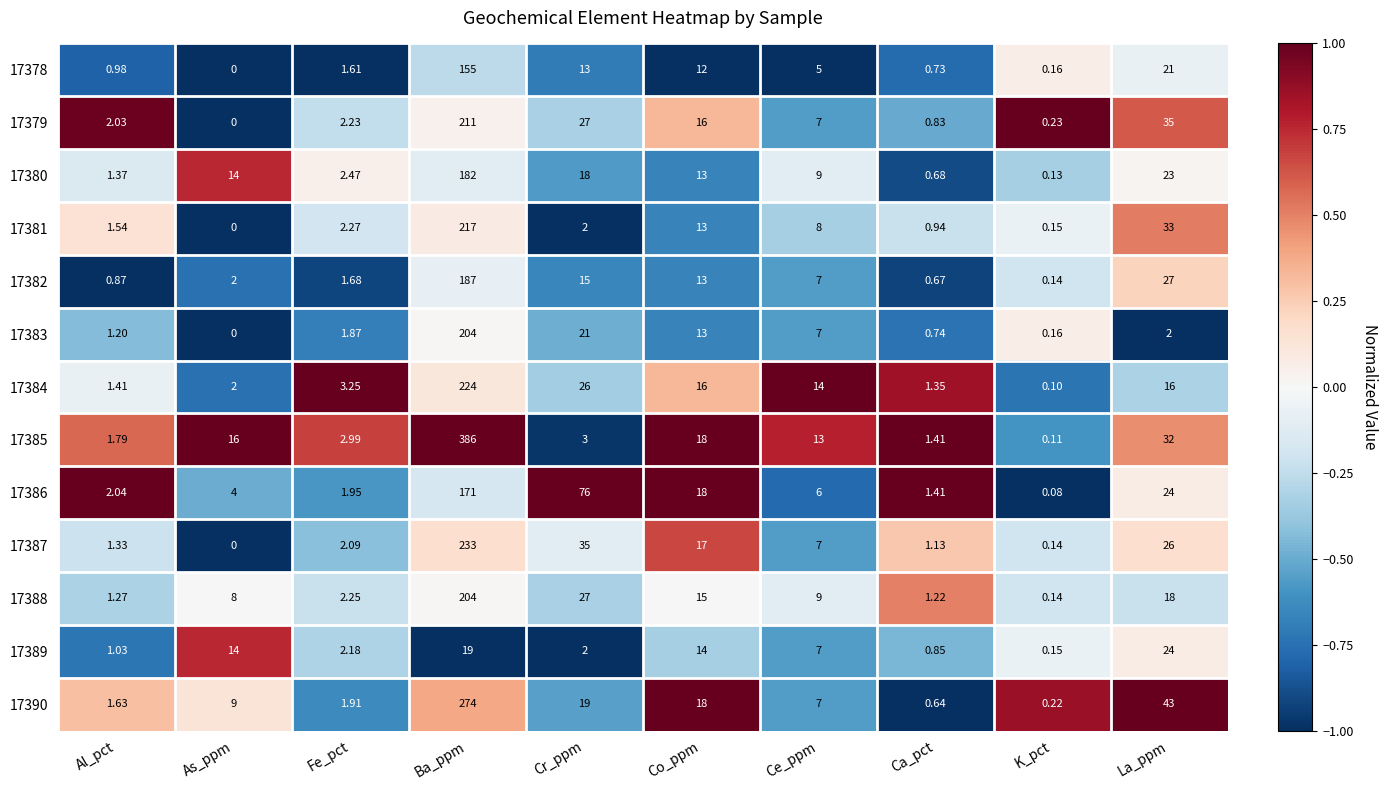

What is the minimum value shown in the chart?

0.0